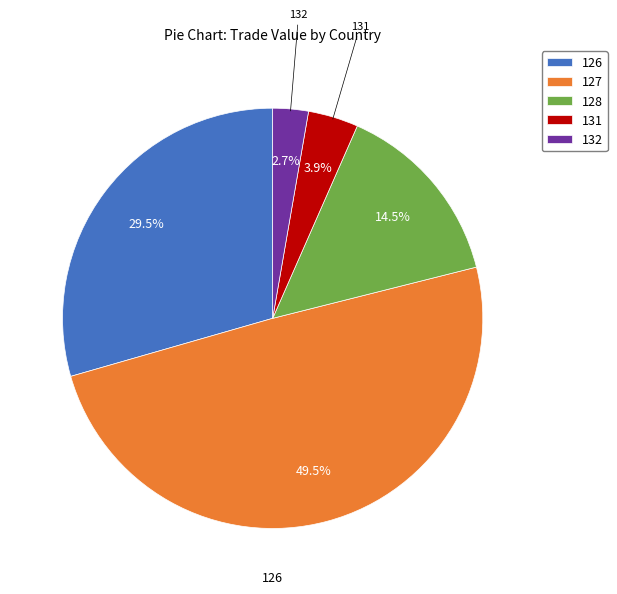

How much of the chart is everything except 131?

96.1%